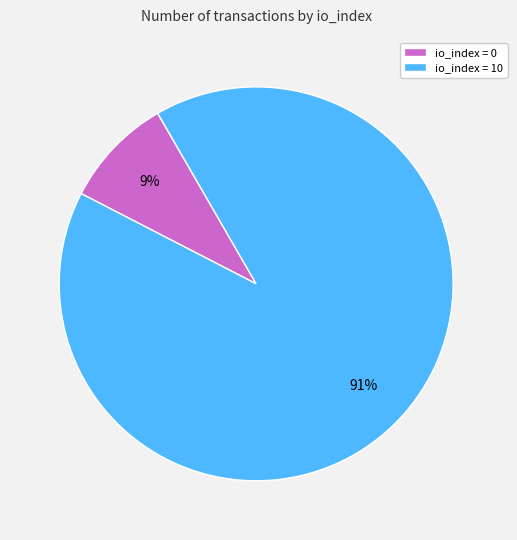

To the nearest percent, what is the difference between the io_index = 10 and io_index = 0 slice percentages?

82%